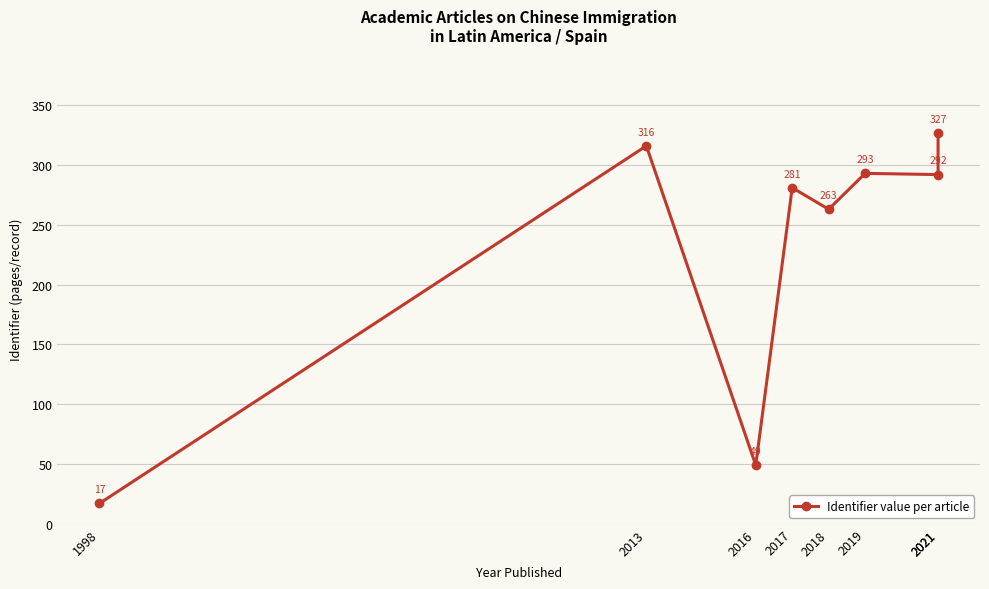

Rank the categories by value from highest to lowest.

2021, 2013, 2019, 2021, 2017, 2018, 2016, 1998